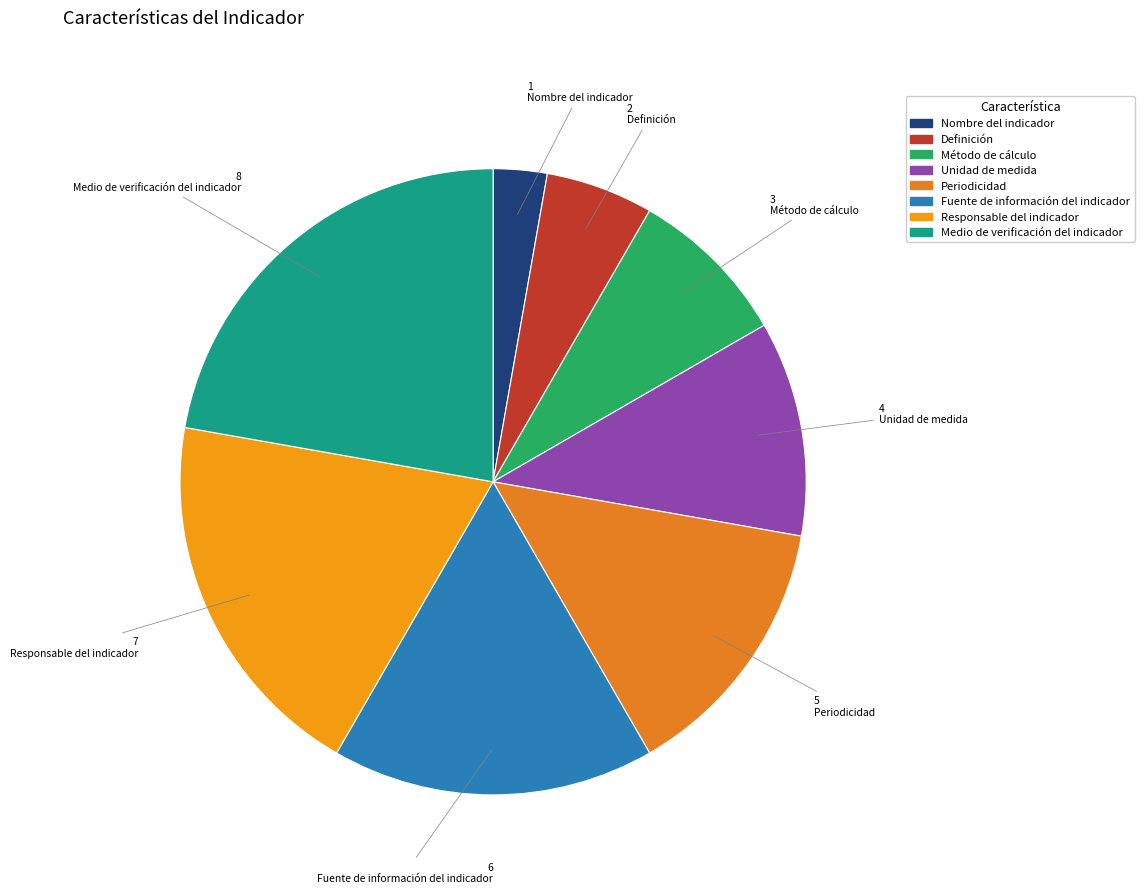

How many slices are in this pie chart?

8